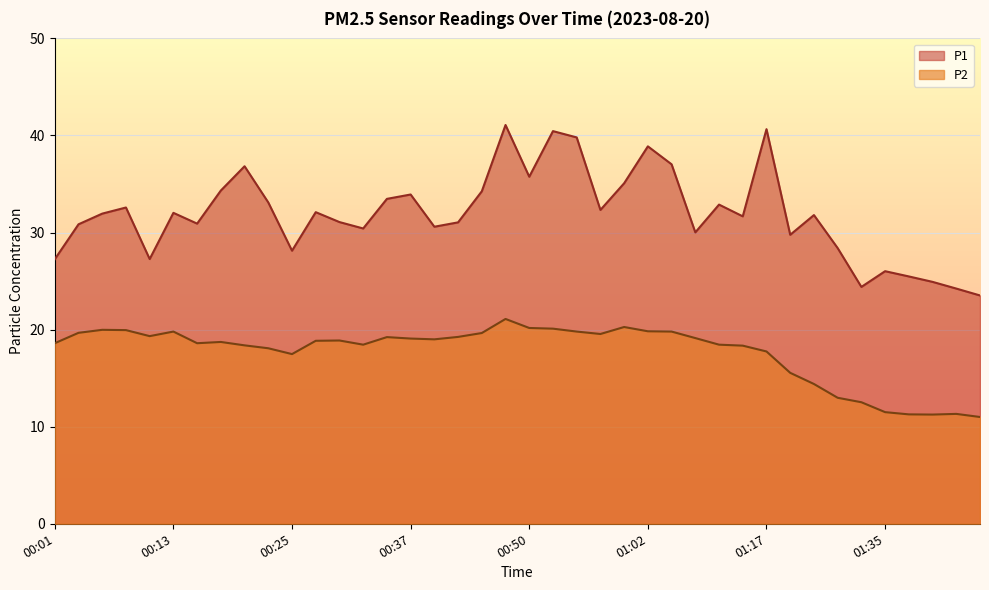

Which series has the largest total across all categories?

P1